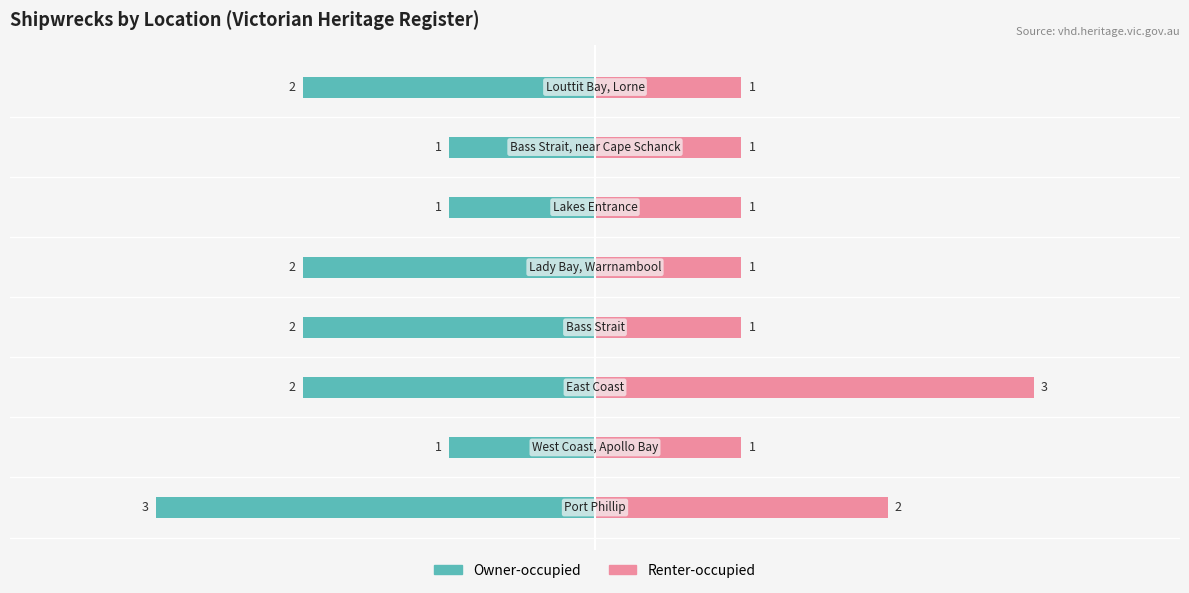

How many values in the Owner-occupied series exceed -2?

3